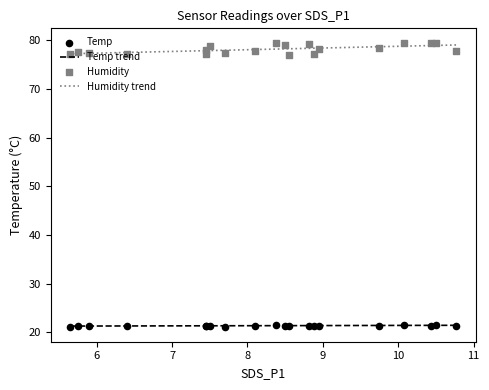

What is the highest value of the Humidity trend series?

79.0